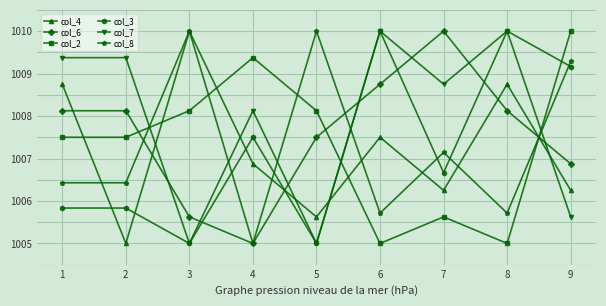

True or false: col_7 has more than 2 interior local peaks.

True